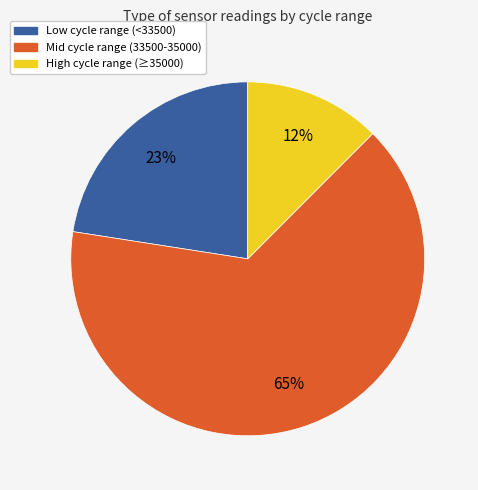

Is there a majority slice in this chart?

Yes